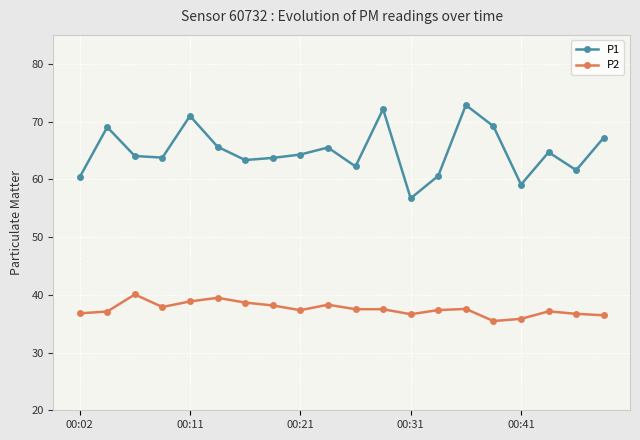

What is the value of the P2 point at the 10th from the left?

38.3